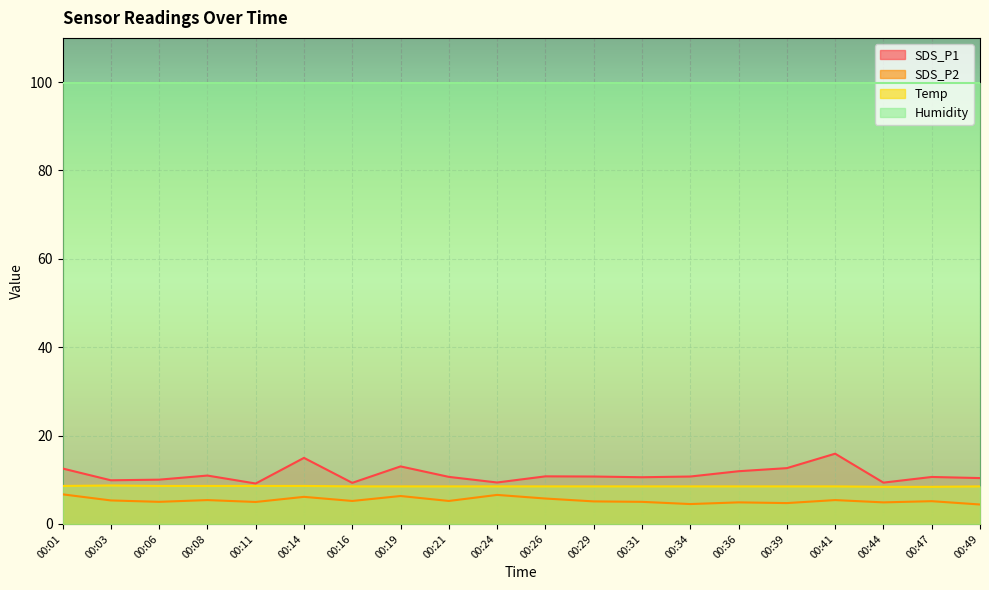

Is it true that SDS_P1 equals 8.6 at 00:19?

False